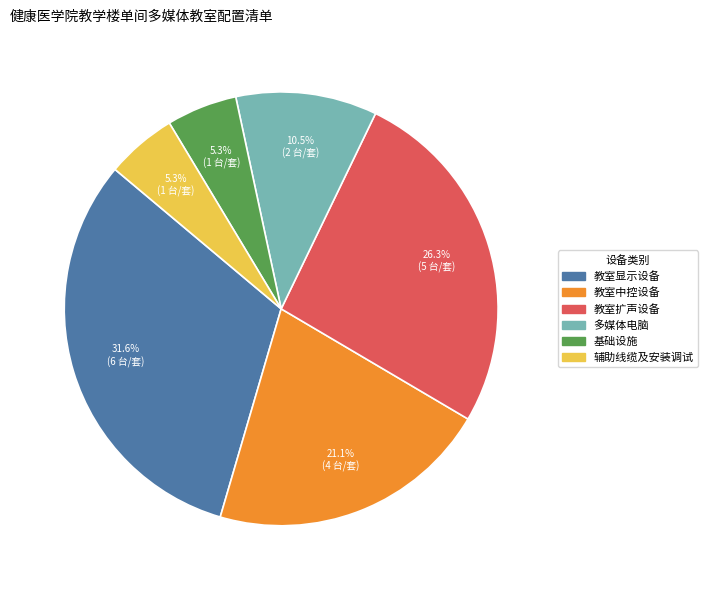

What is the largest slice in the pie chart?

教室显示设备